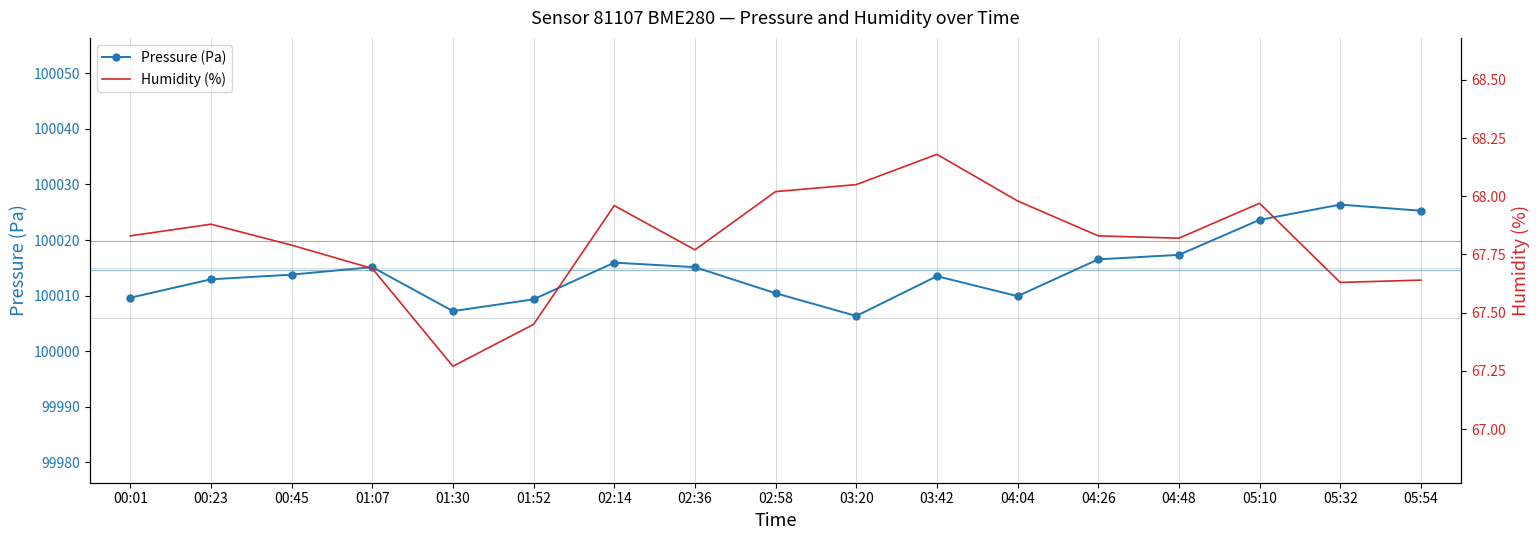

True or false: Humidity (%) and Pressure (Pa) cross at least once.

False